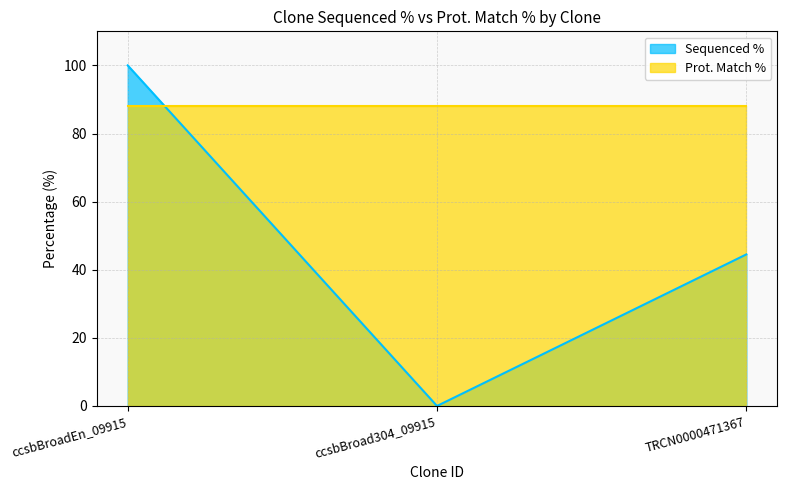

Rank the categories by value from highest to lowest.

ccsbBroadEn_09915, TRCN0000471367, ccsbBroad304_09915